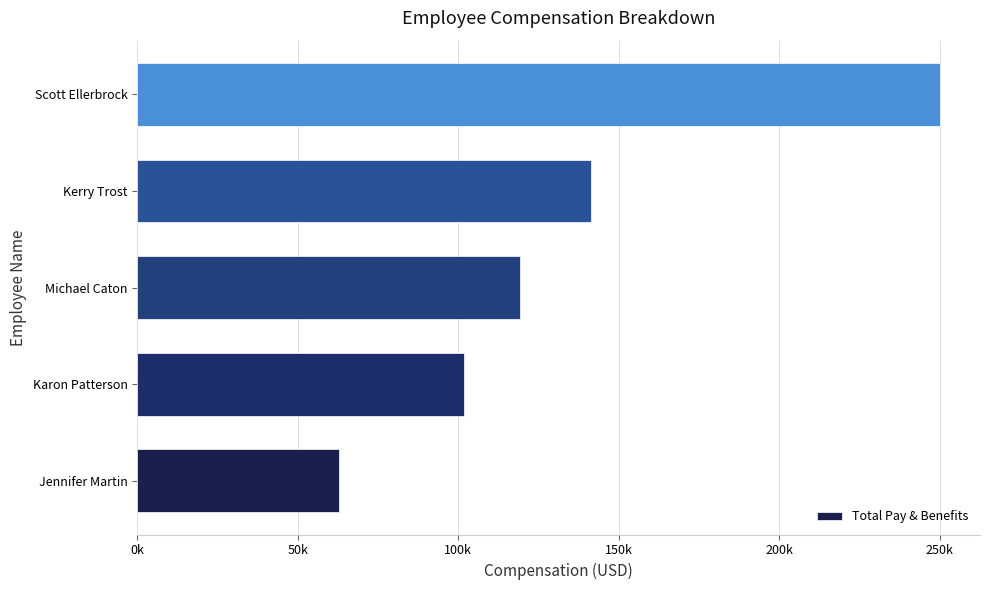

What is the difference between the maximum and second lowest values?

148245